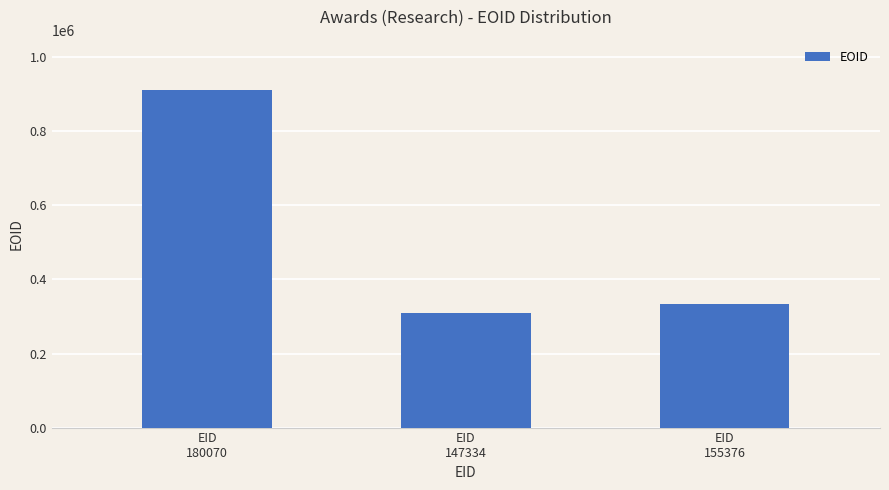

Between EID
180070 and EID
147334, which is larger?

EID
180070